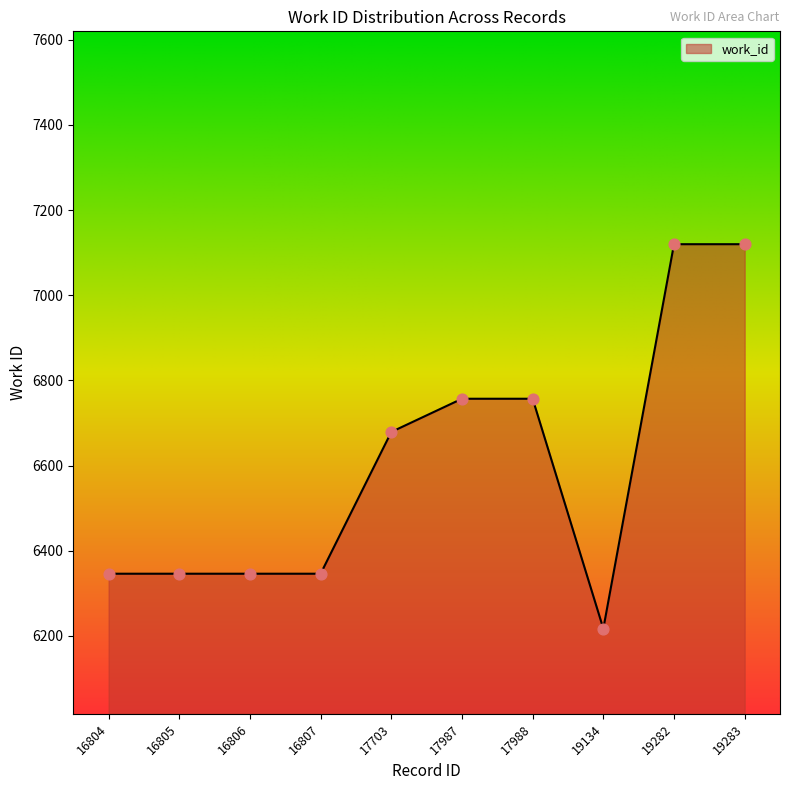

What is the change in value from 17703 to 19134?

-462